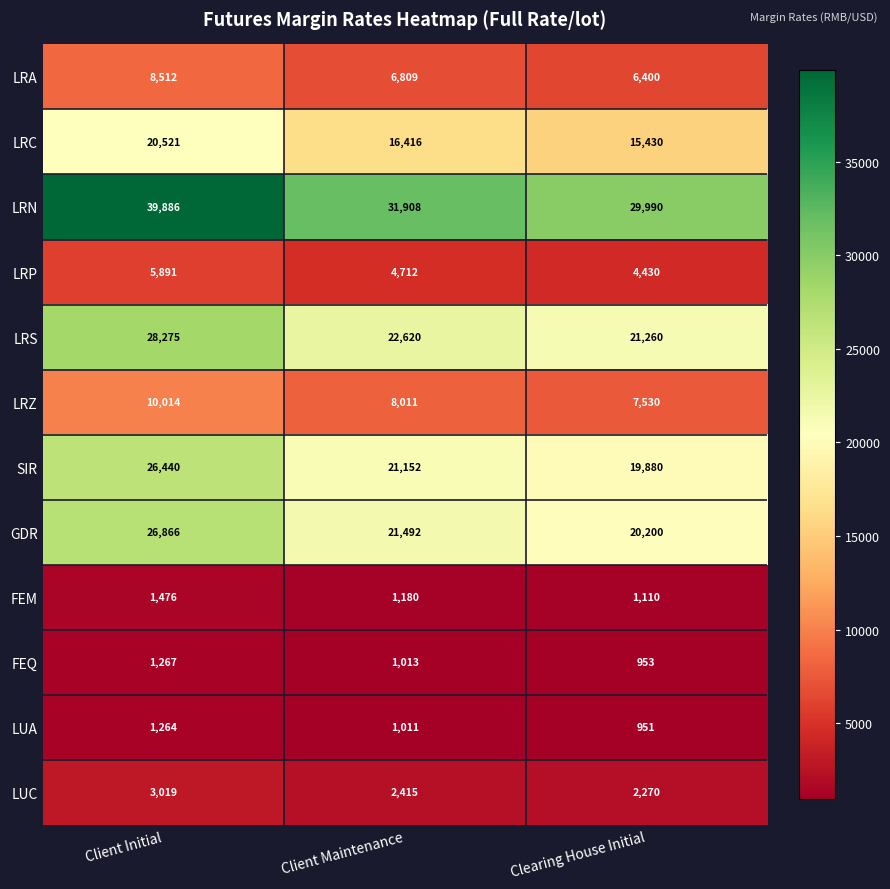

What is the sum of all LRS values?

72155